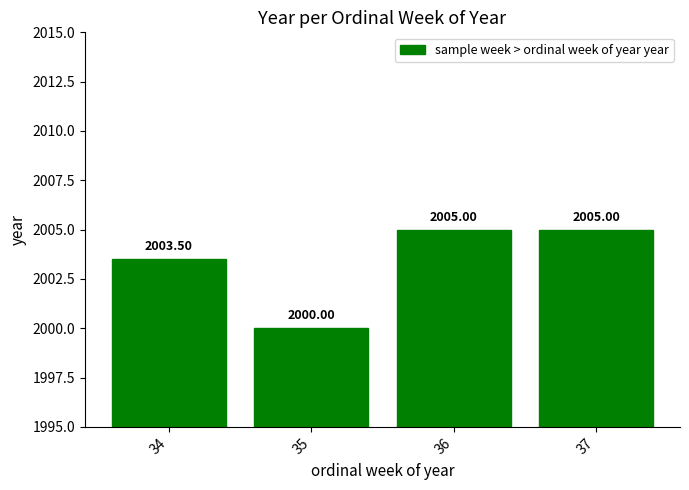

What is the greatest value displayed?

2005.0